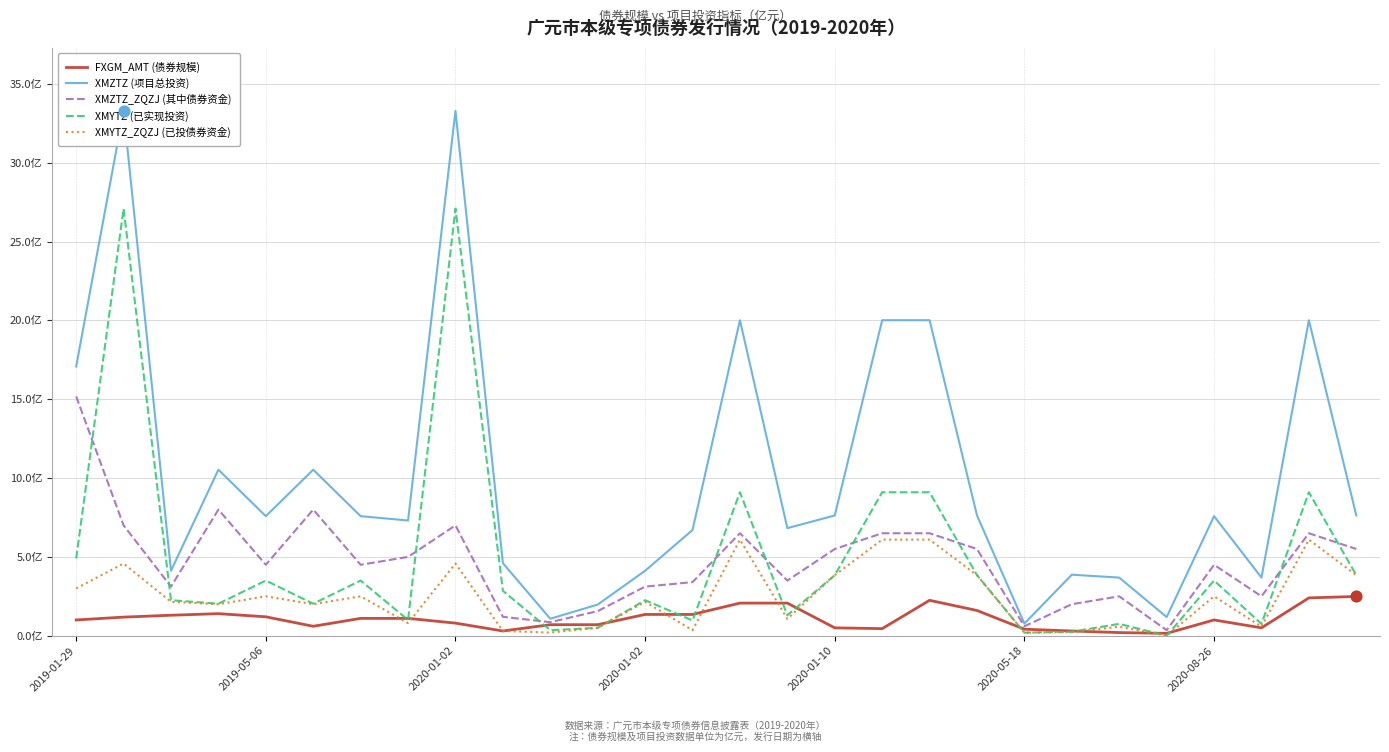

Is the value of XMZTZ_ZQZJ (其中债券资金) at 18 greater than the value of XMYTZ_ZQZJ (已投债券资金) at 2020-08-26?

Yes